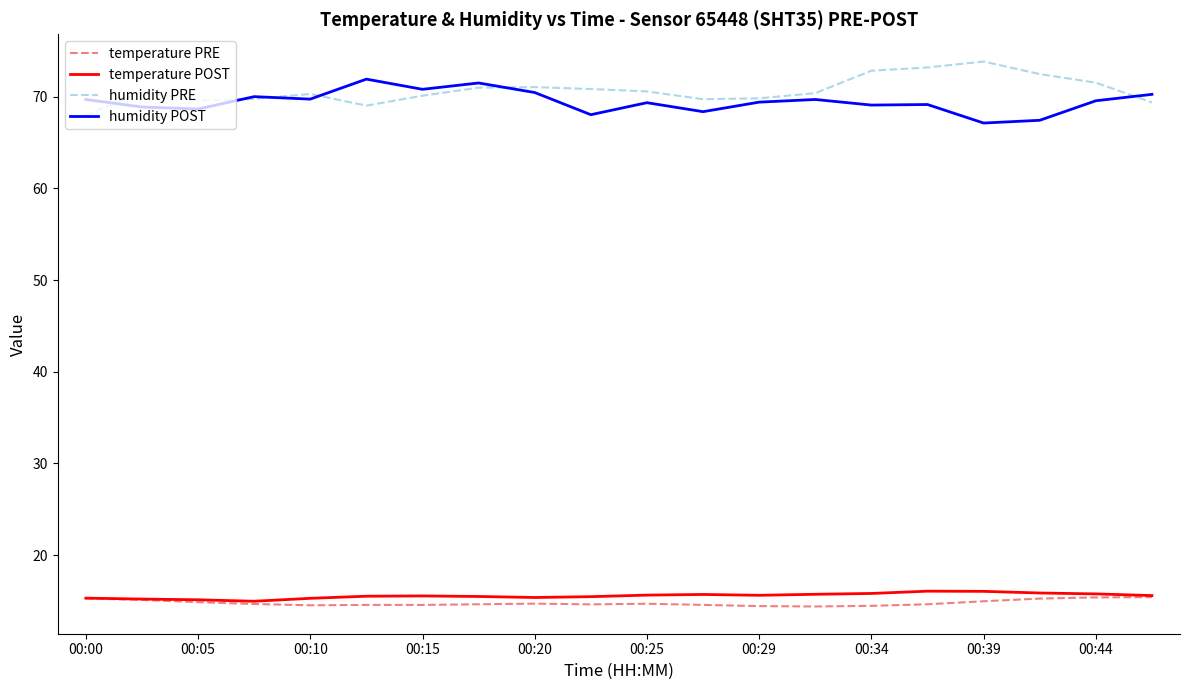

Which series has the widest spread of values?

humidity PRE